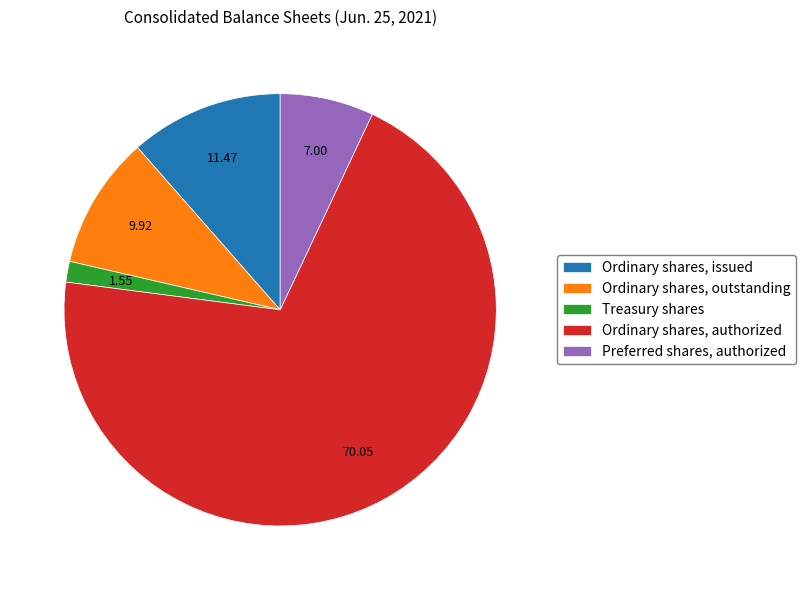

Which has a higher value, Preferred shares, authorized or Ordinary shares, outstanding?

Ordinary shares, outstanding